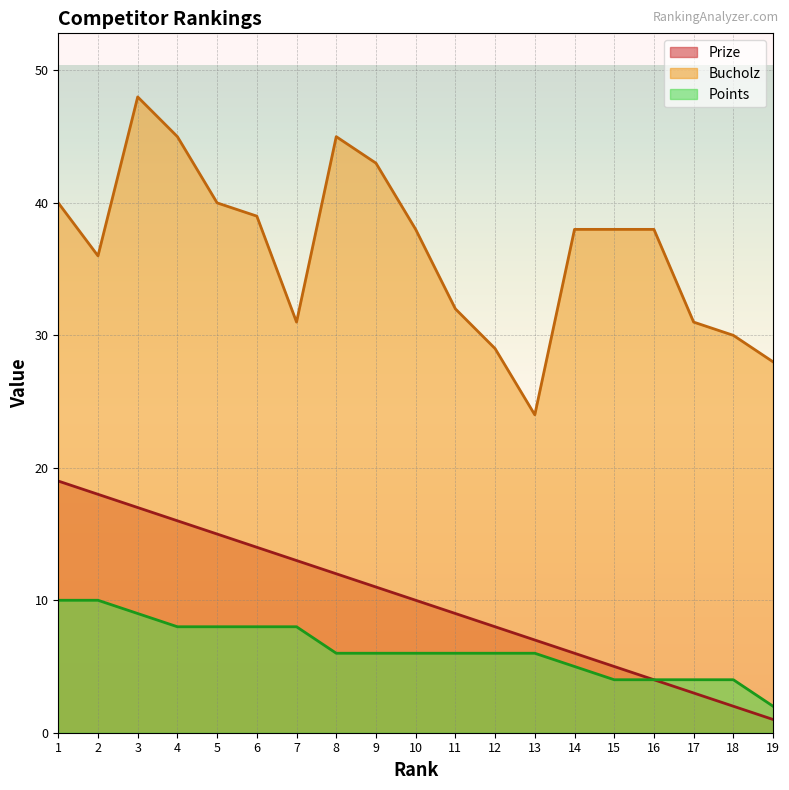

Between 1 and 18, which series saw the biggest shift?

Prize